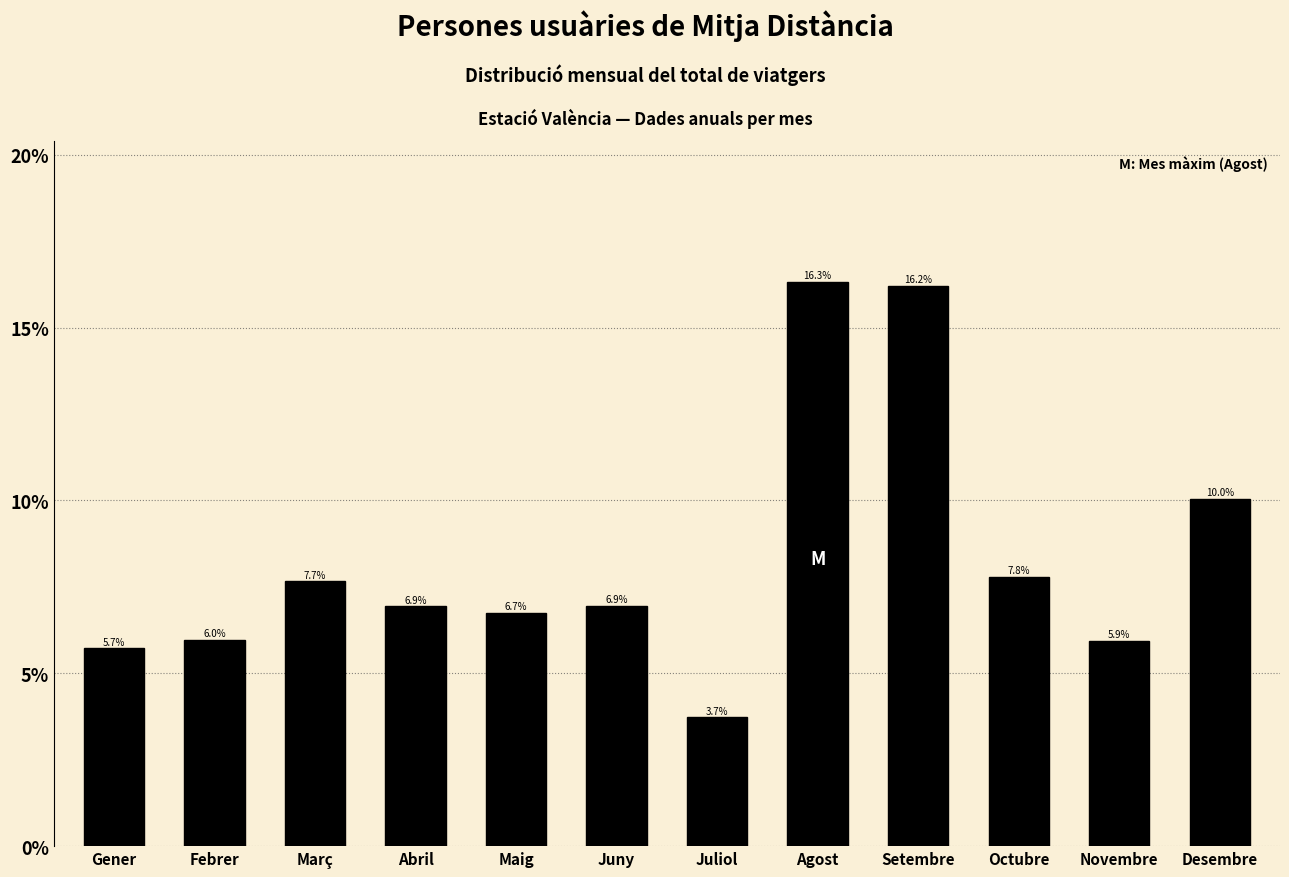

Reading right to left, extract all data points from this chart.

10.0	5.9	7.8	16.2	16.3	3.7	6.9	6.7	6.9	7.7	6.0	5.7